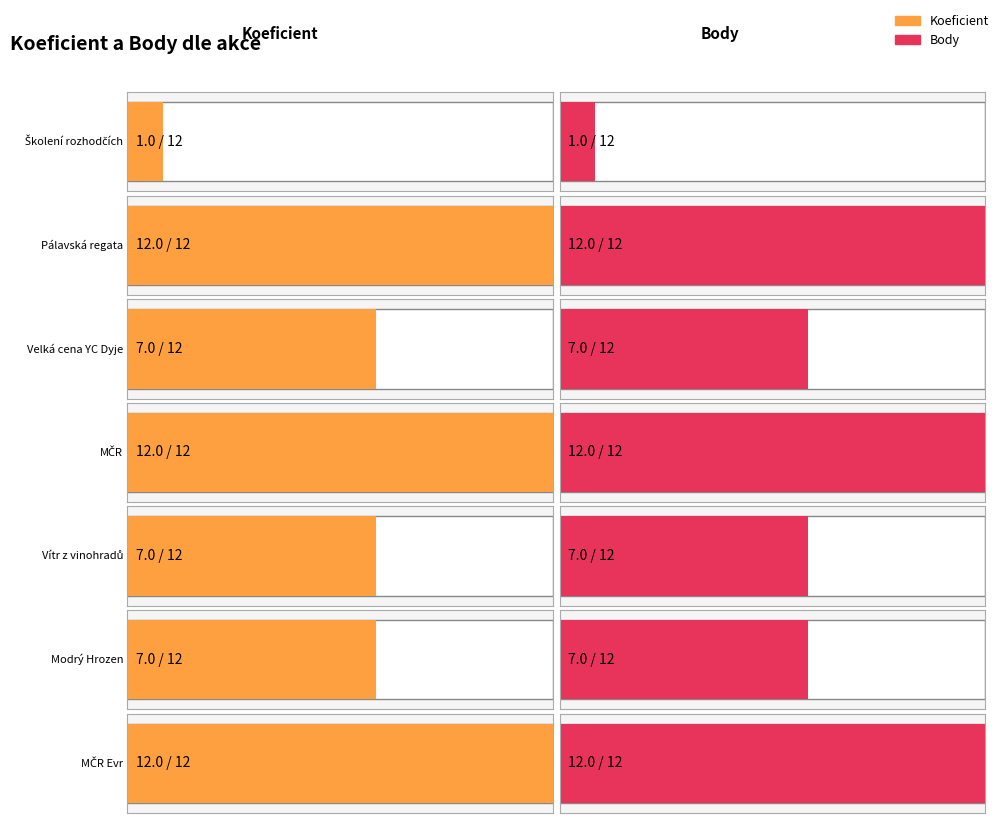

Which series has the largest total across all categories?

Koeficient